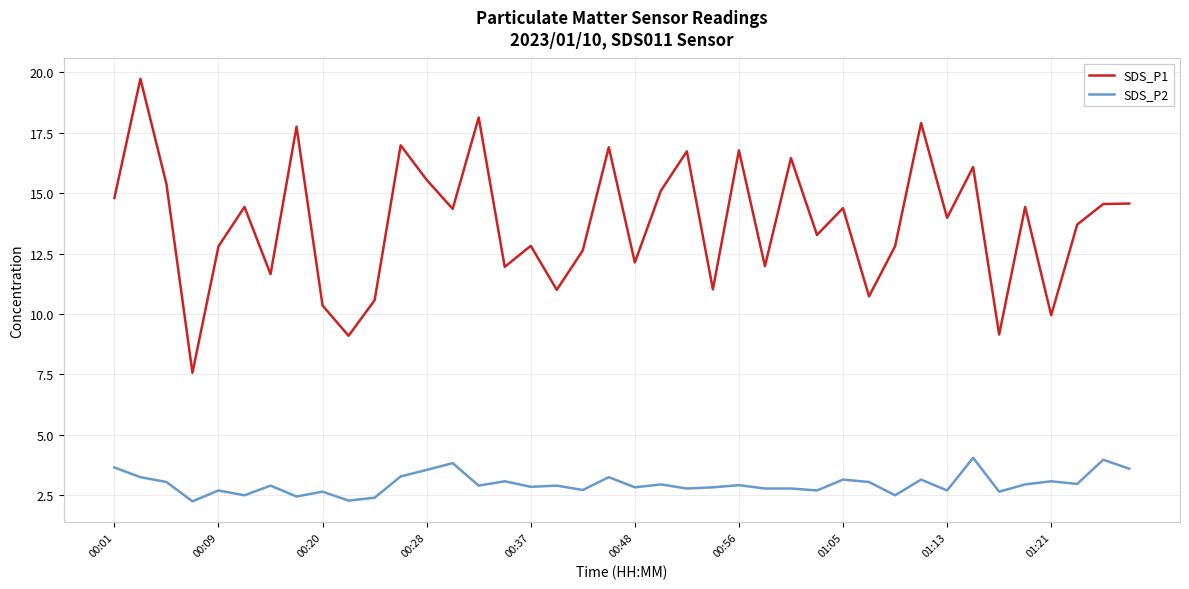

Rank the series by their average value, from lowest to highest.

SDS_P2, SDS_P1